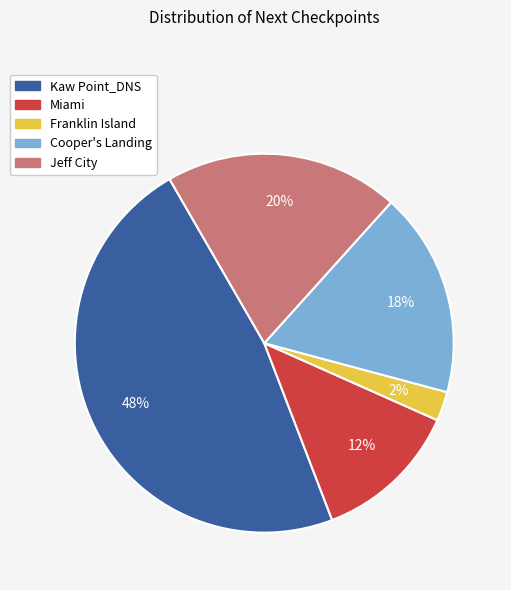

Rank the categories by value from highest to lowest.

Kaw Point_DNS, Jeff City, Cooper's Landing, Miami, Franklin Island